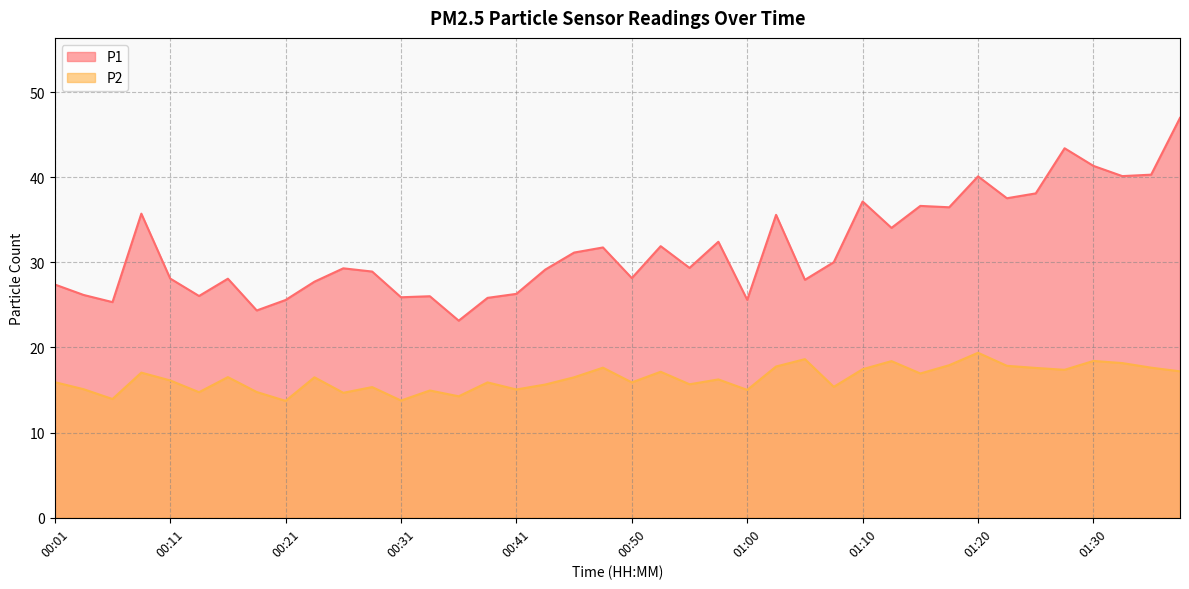

What is the sum of the P1 values at 00:50 and 00:06?

53.5